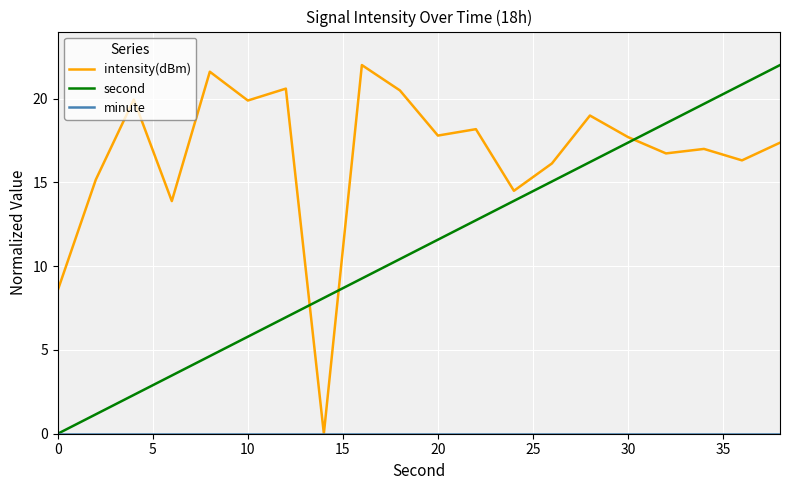

Which series ends up on top after the final intersection of intensity(dBm) and second?

second